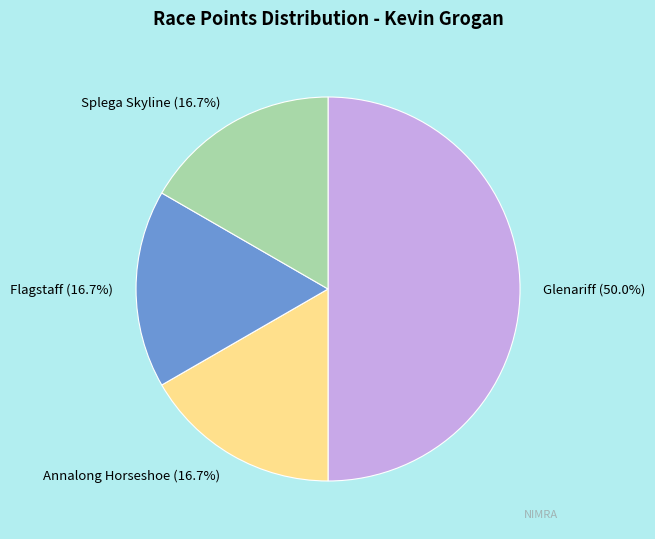

True or false: Annalong Horseshoe accounts for 30% of the total.

False